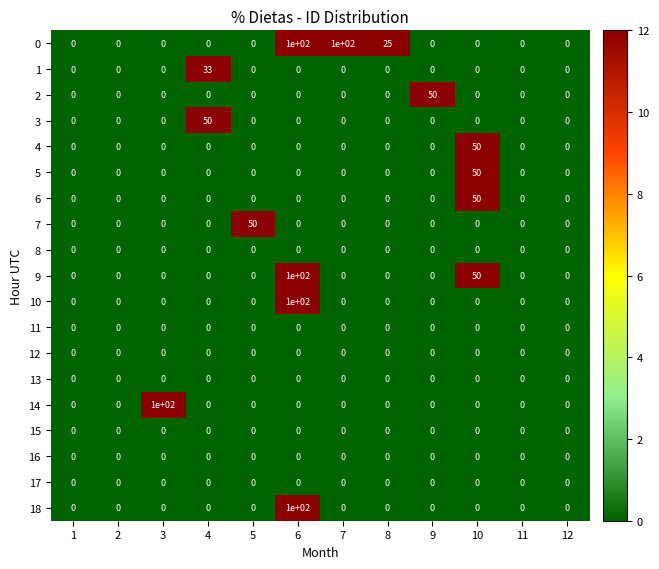

What is the greatest value displayed?

100